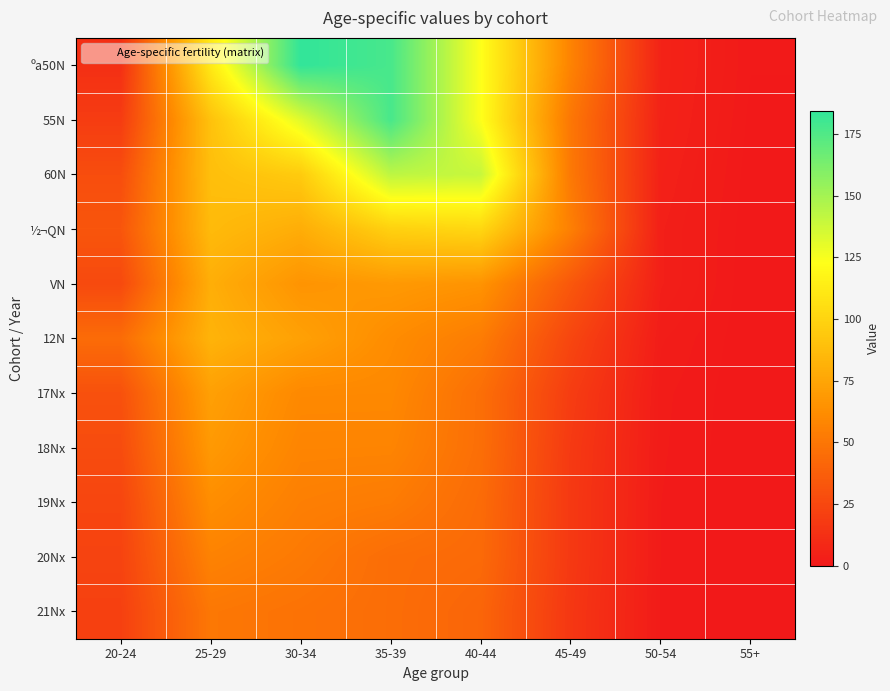

At 25-29, list the series in order from largest to smallest.

ºa50N, 55N, 60N, ½¬QN, 12N, VN, 17Nx, 18Nx, 19Nx, 20Nx, 21Nx